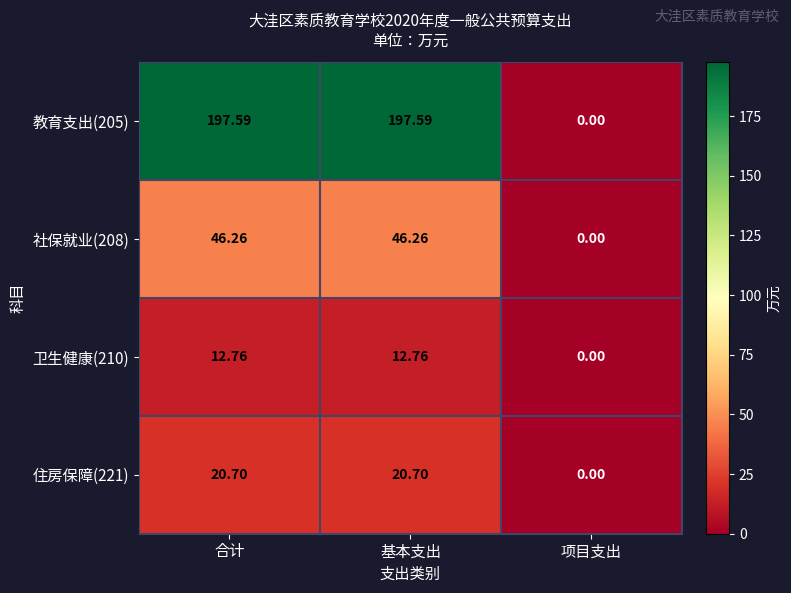

Where does the 教育支出(205) series first go above 197?

合计